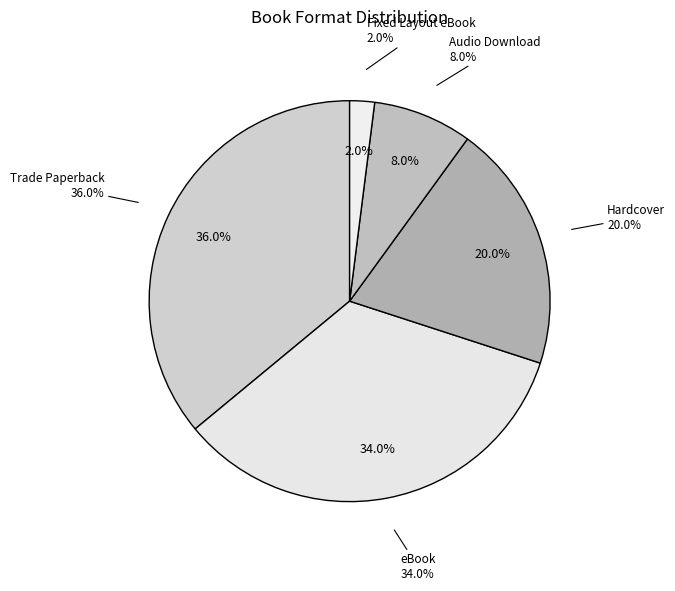

Combined, do Hardcover and Trade Paperback account for over 50%?

Yes